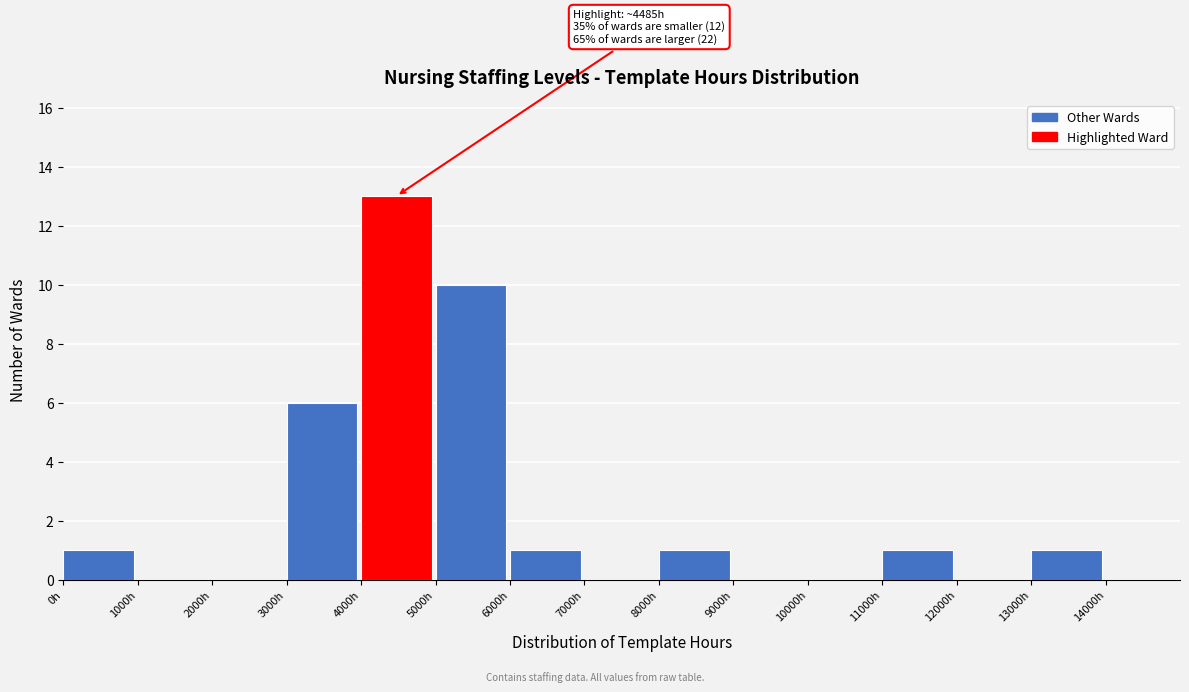

Which range on the x-axis has the tallest bar?

4000 to 5000